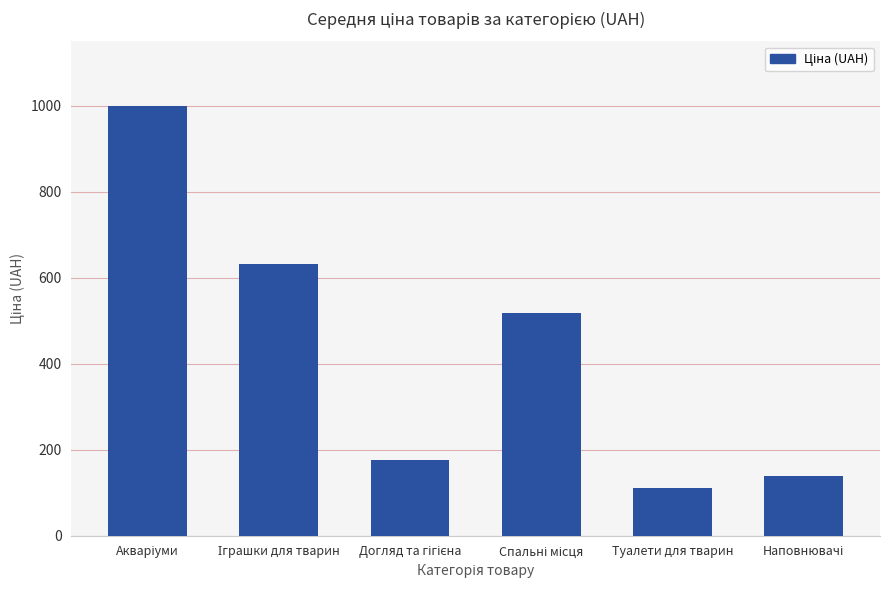

How many data points are less than 517?

3